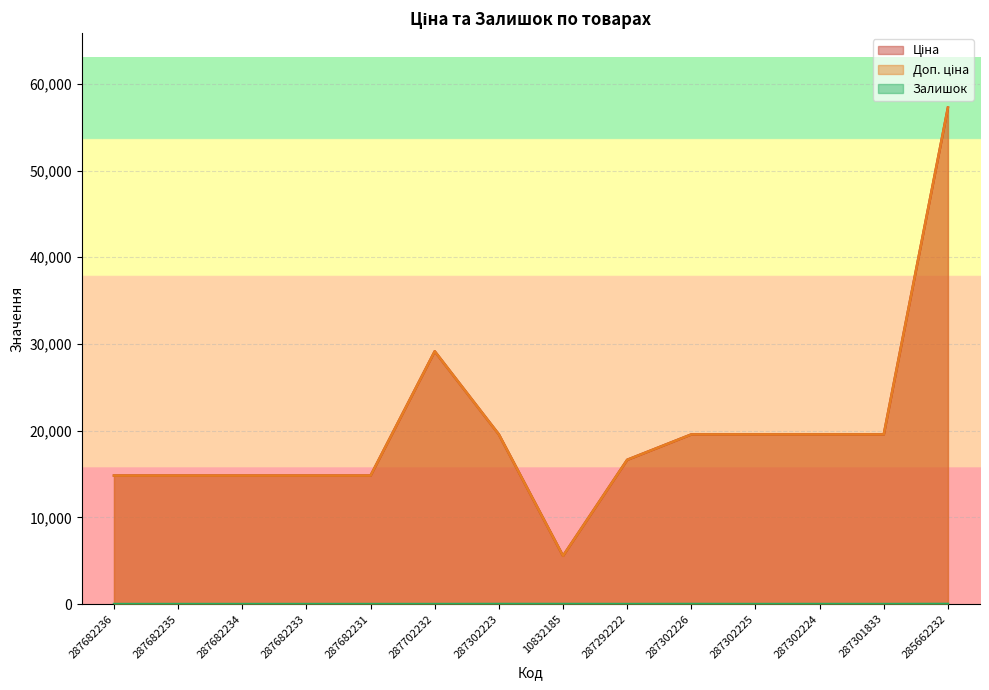

What is the highest value of the Доп. ціна series?

57258.0